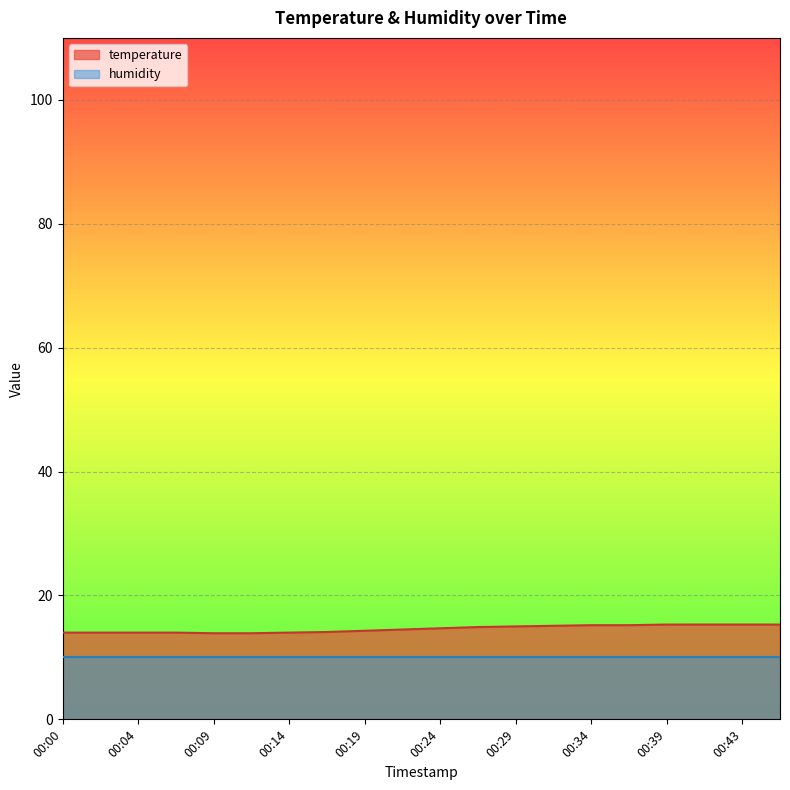

Where is the data nearest to the value 14?

00:00